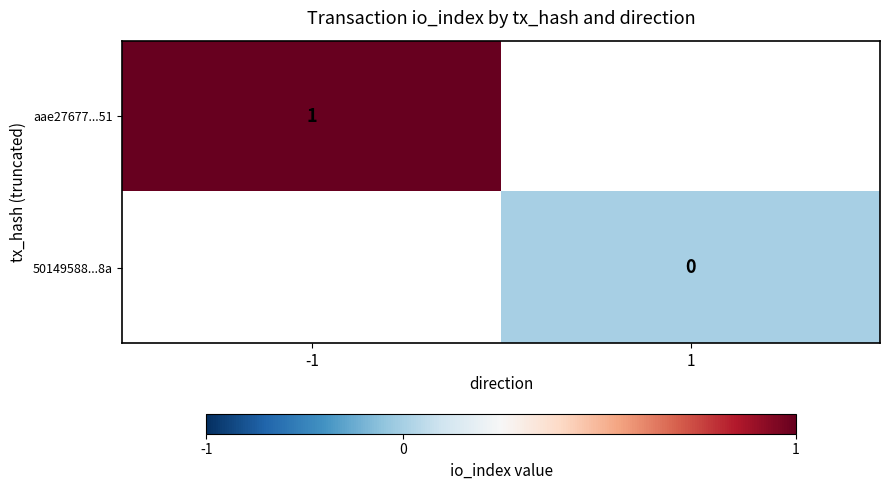

Rank the series at 1 from lowest to highest value.

aae27677...51, 50149588...8a